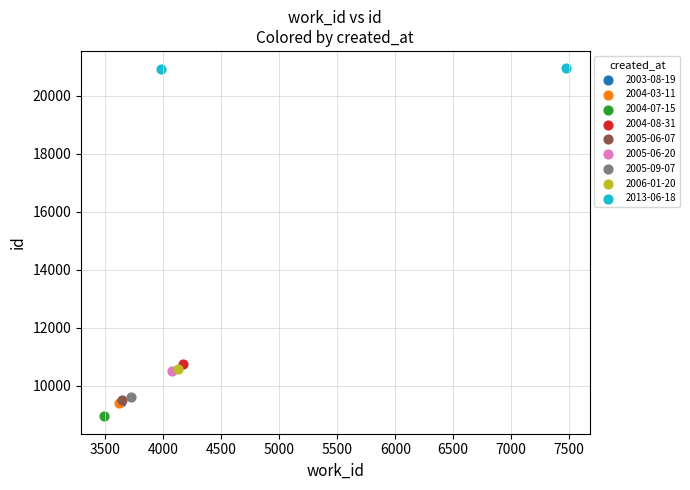

Which series contains the lowest Y value?

2004-07-15